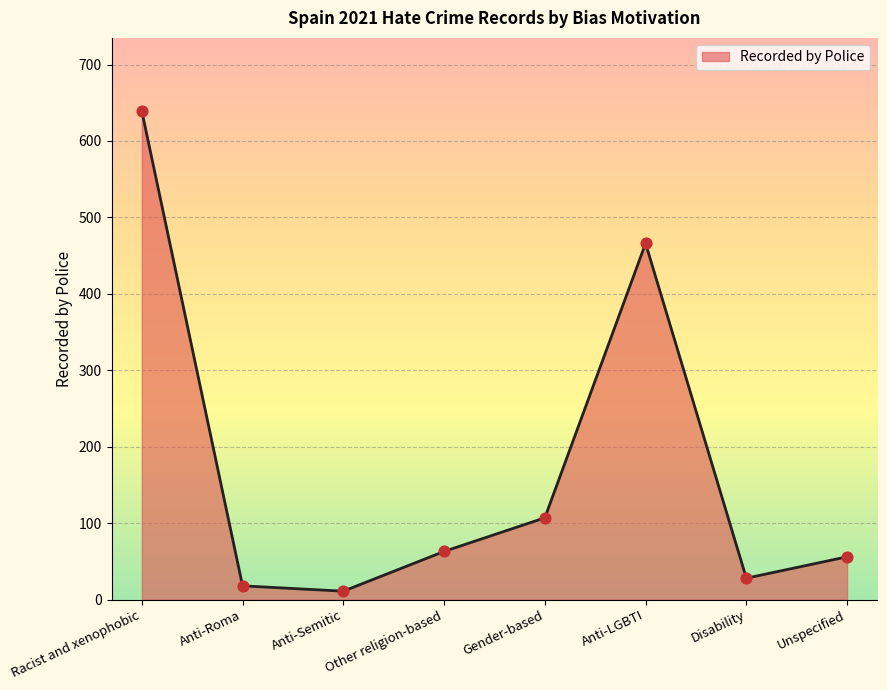

What is the change in value from Anti-Semitic to Gender-based?

+96